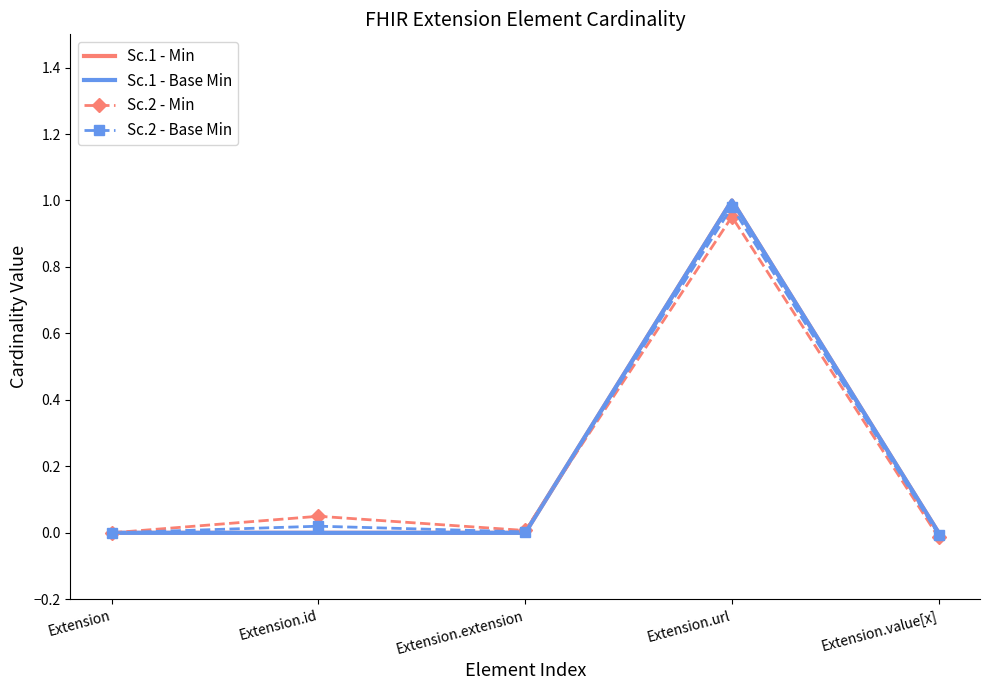

At which label is Sc.1 - Base Min closest to 0?

Extension